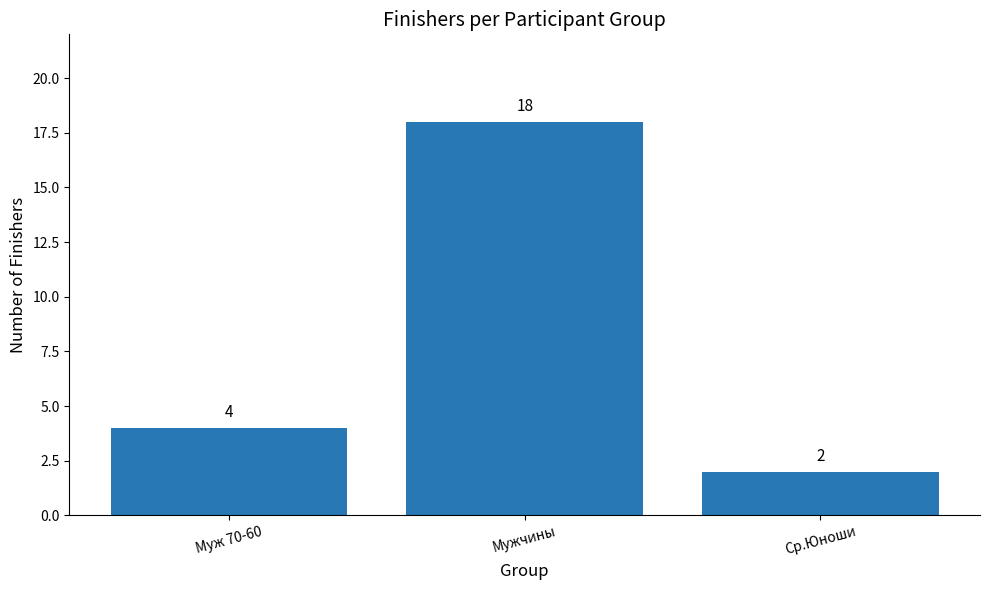

The value at Муж 70-60 is 7. True or false?

False